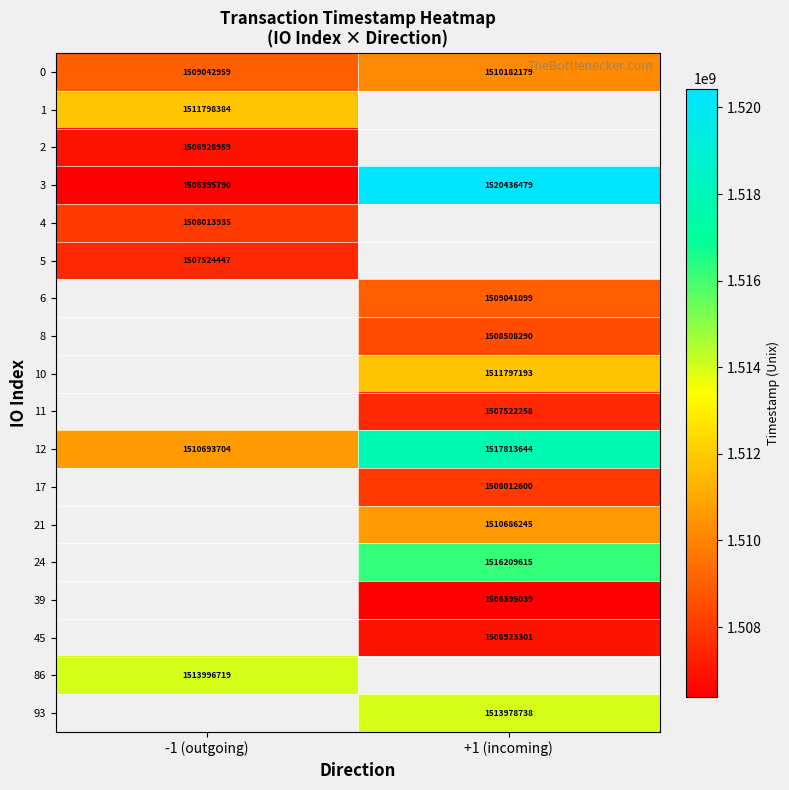

Is the value of 17 at +1 (incoming) greater than the value of 0 at -1 (outgoing)?

No